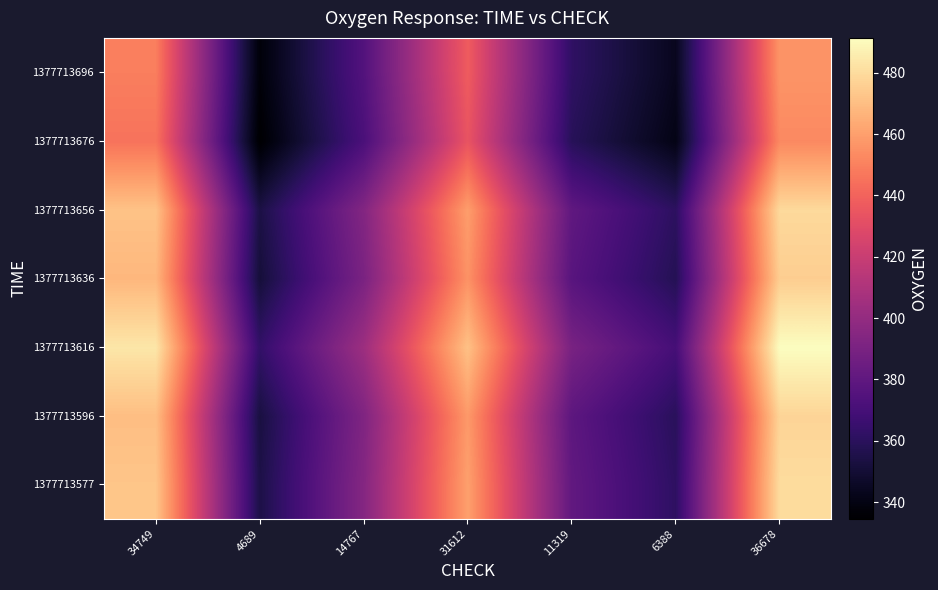

Between 34749 and 4689, which is larger?

34749